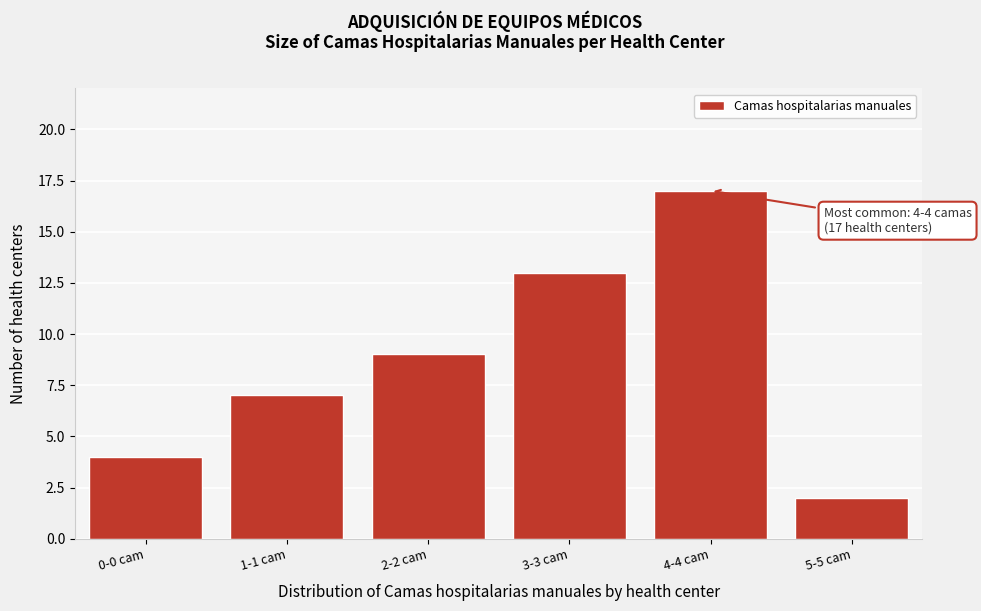

Reading left to right, extract all data points from this chart.

4	7	9	13	17	2